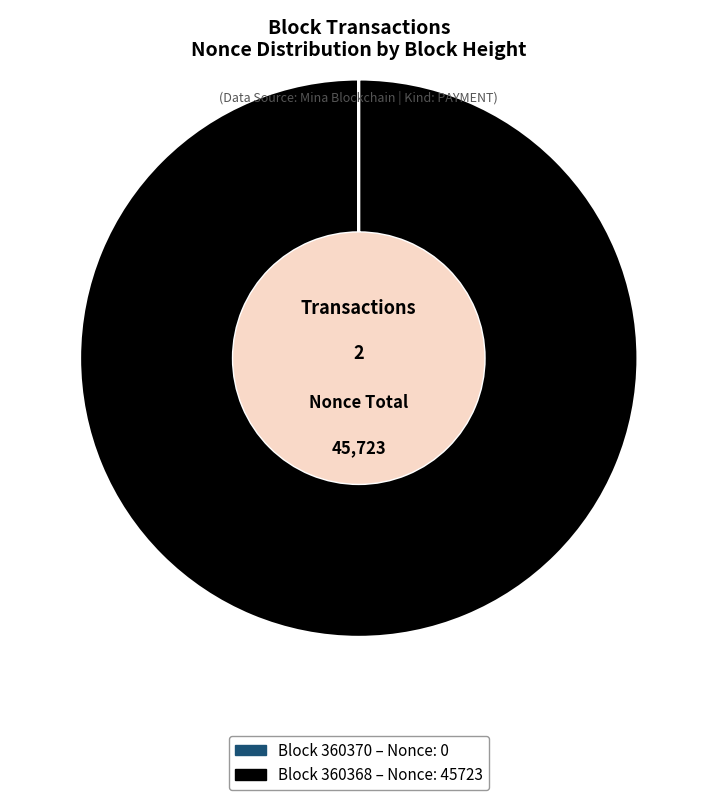

To the nearest percent, what is the difference between the largest and smallest slice percentages?

100%